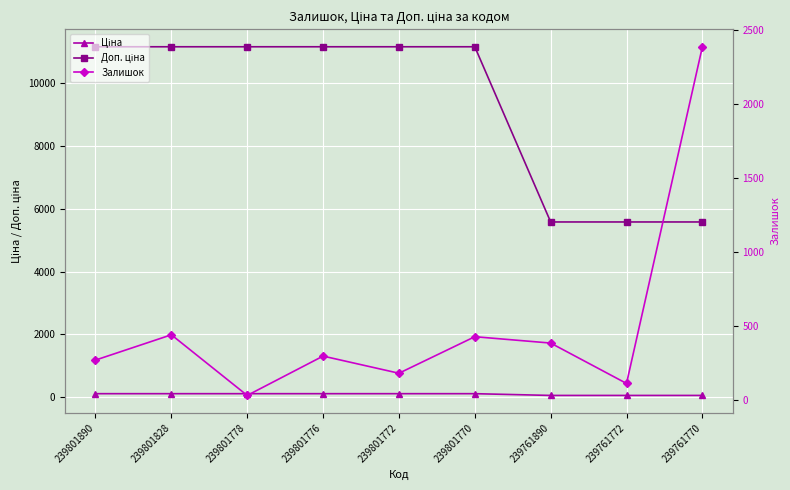

Rank the categories by Ціна value from highest to lowest.

239801890, 239801828, 239801778, 239801776, 239801772, 239801770, 239761890, 239761772, 239761770